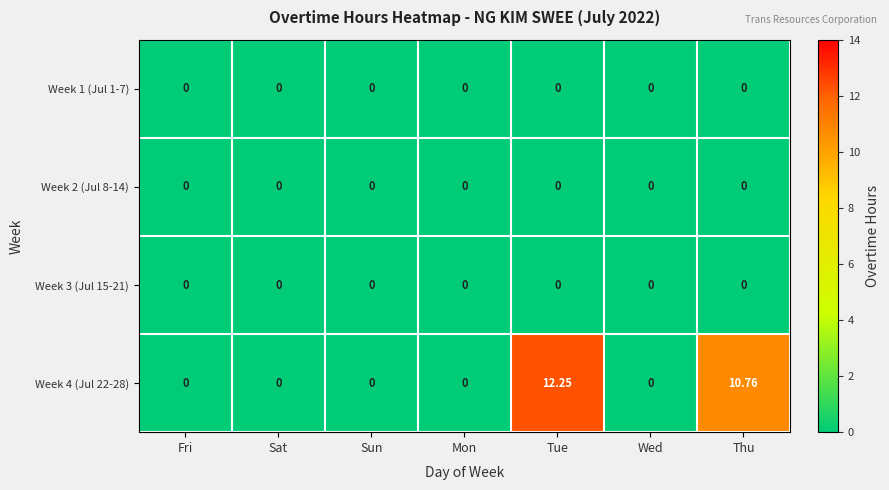

Is the value of Week 4 (Jul 22-28) at Tue greater than the value of Week 3 (Jul 15-21) at Tue?

Yes